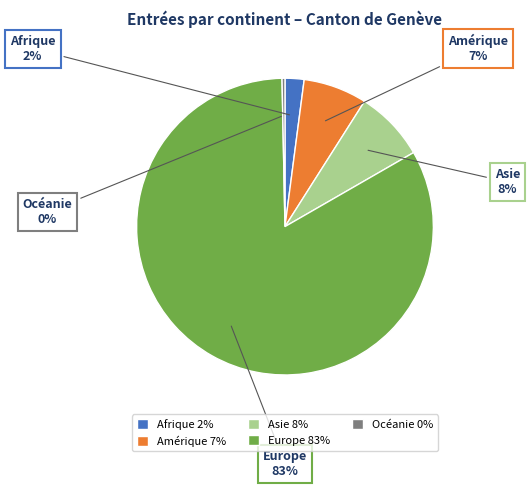

To the nearest percent, what is the combined percentage of Asie and Afrique?

10%